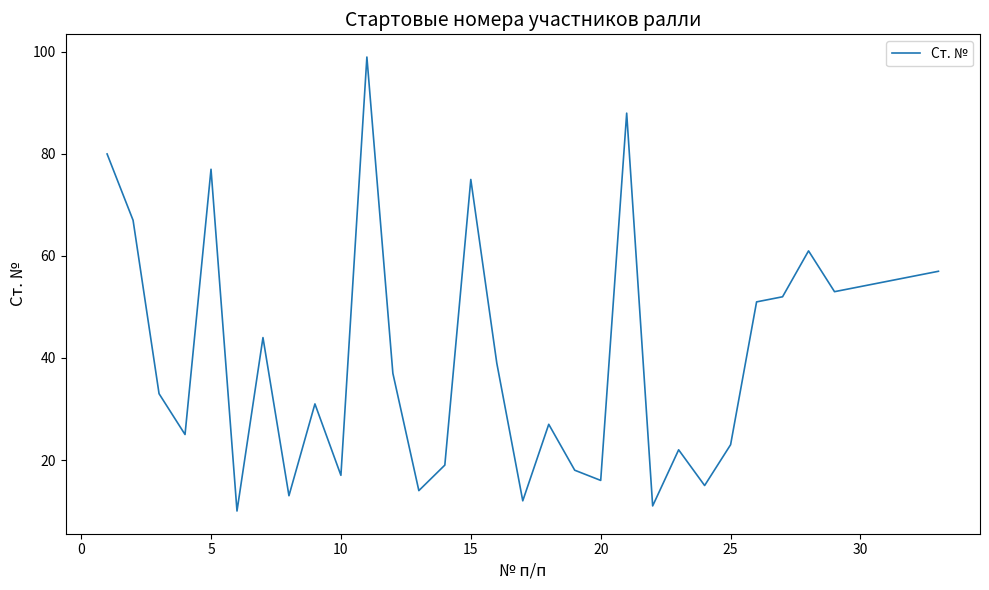

What is the difference between the maximum and minimum values?

89